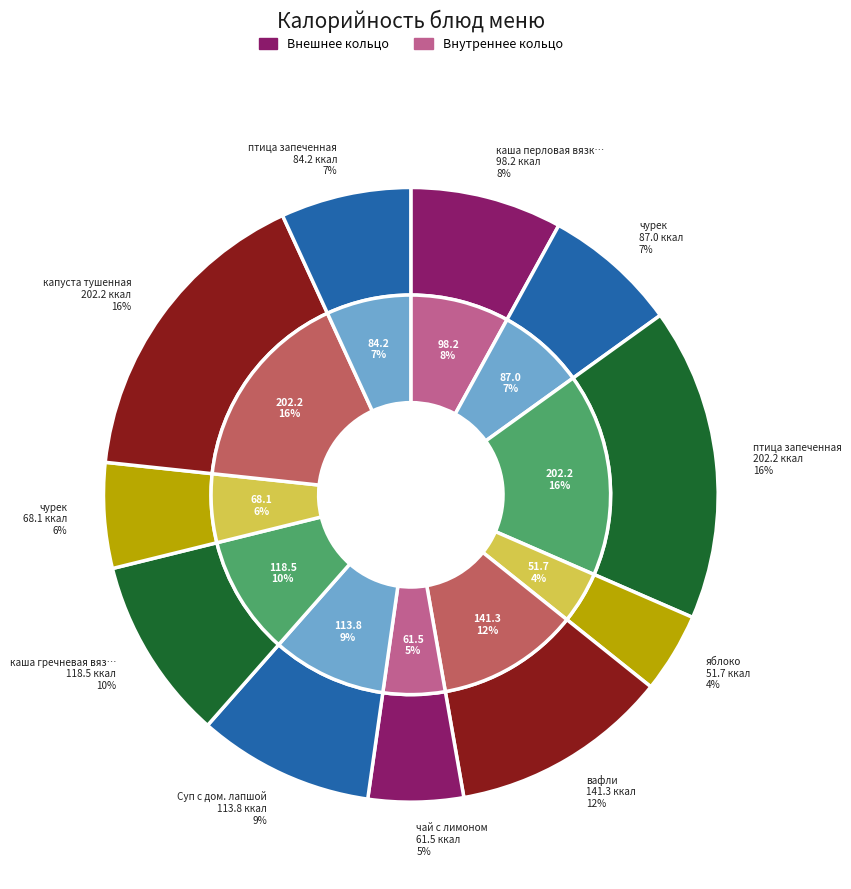

Does птица запеченная (завтрак) account for over 50% of the chart?

No